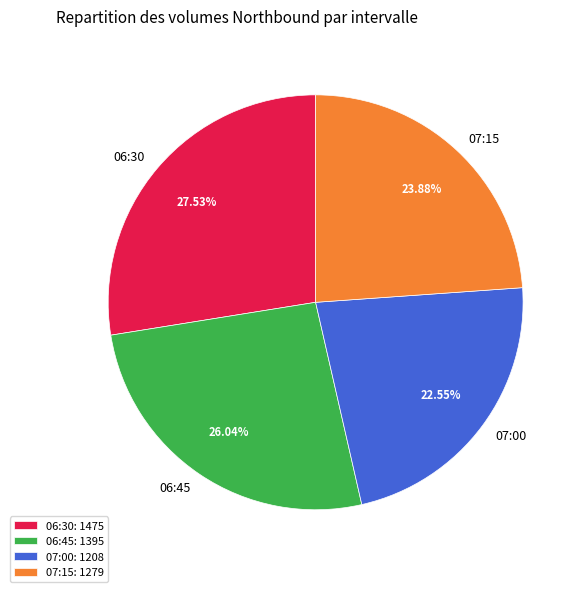

Does 06:30 account for over 50% of the chart?

No